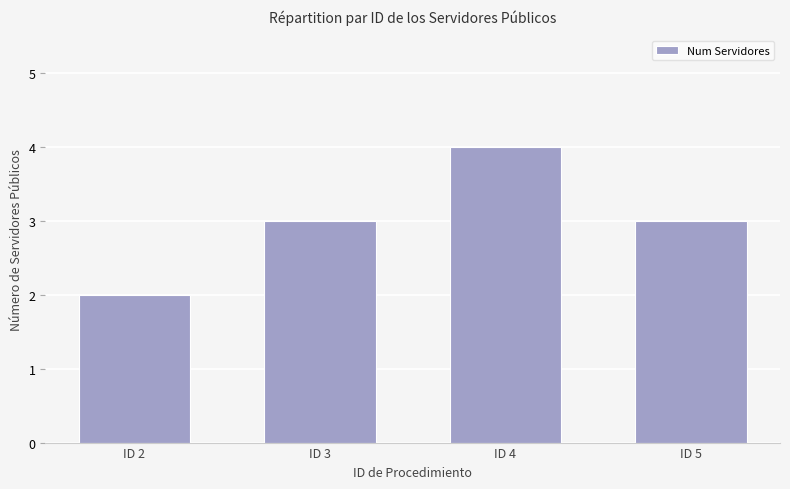

Reading left to right, list all the values displayed in this chart.

ID 2=2	ID 3=3	ID 4=4	ID 5=3